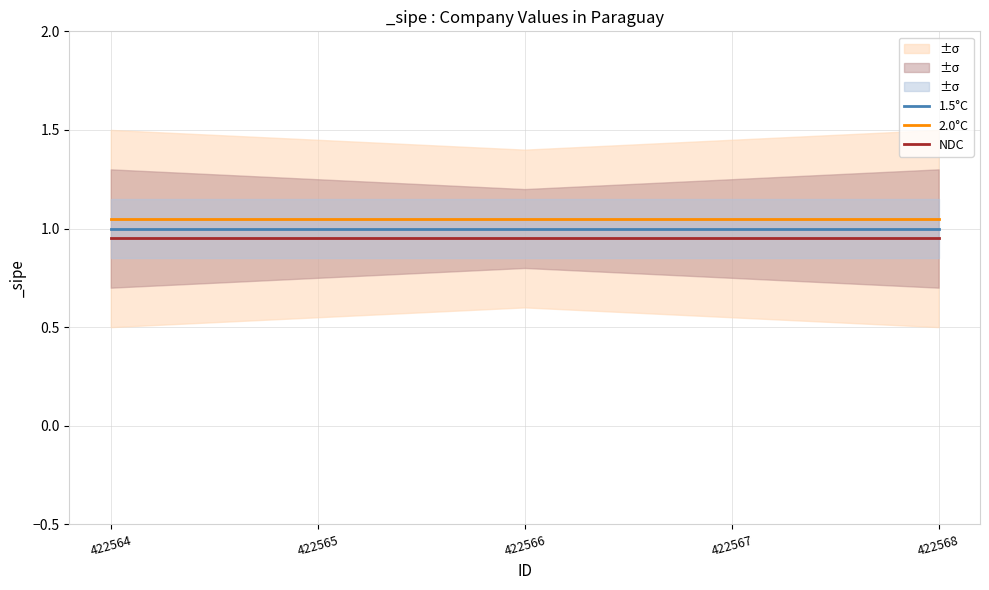

How many lines are shown in the chart?

3